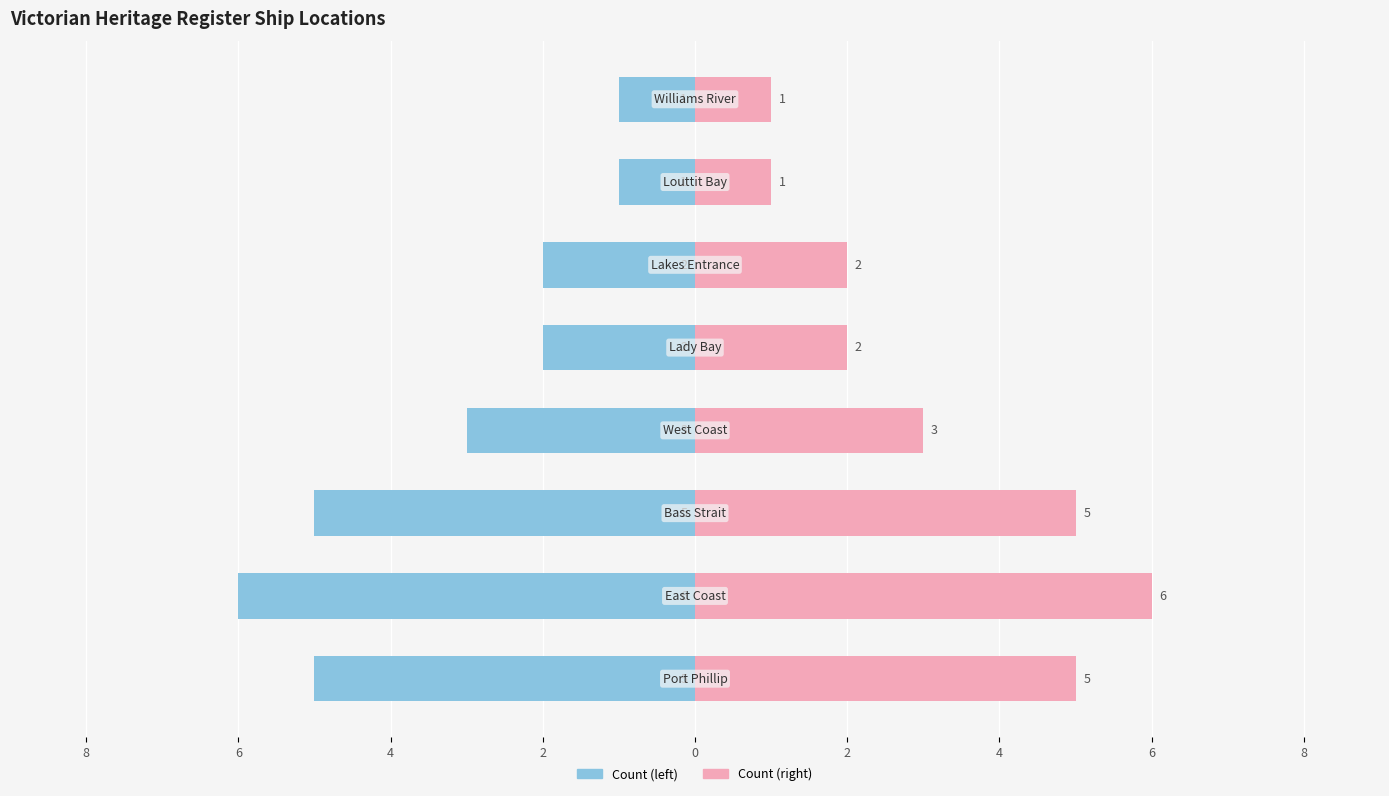

Reading left to right, extract all data points from this chart.

Count (left): -5	-6	-5	-3	-2	-2	-1	-1
Count (right): 5	6	5	3	2	2	1	1